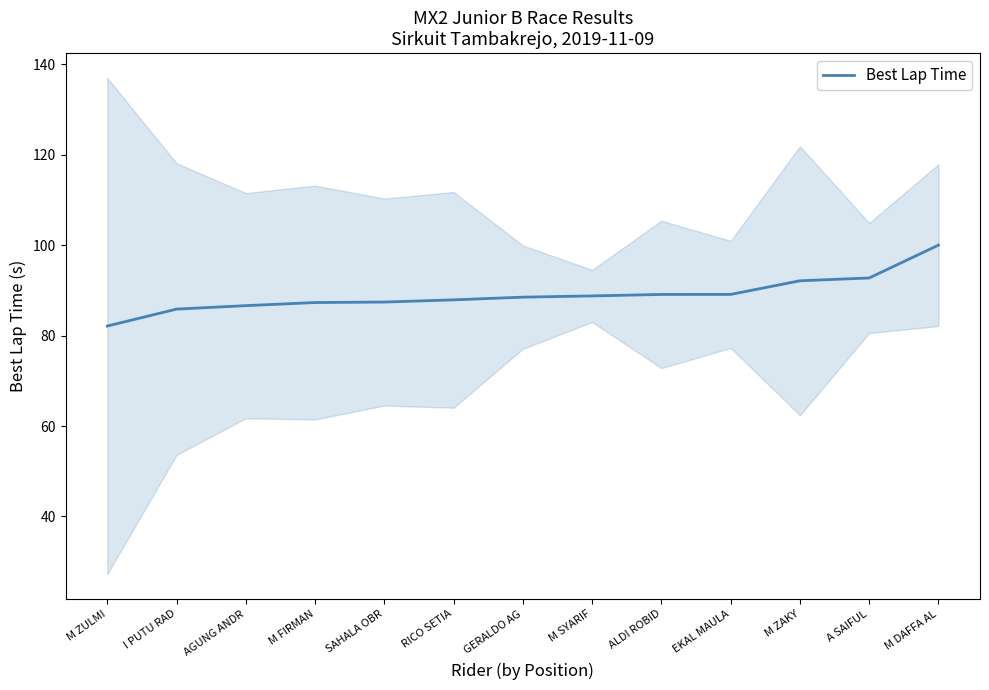

Is it true that the value at M FIRMAN is 130.0?

False